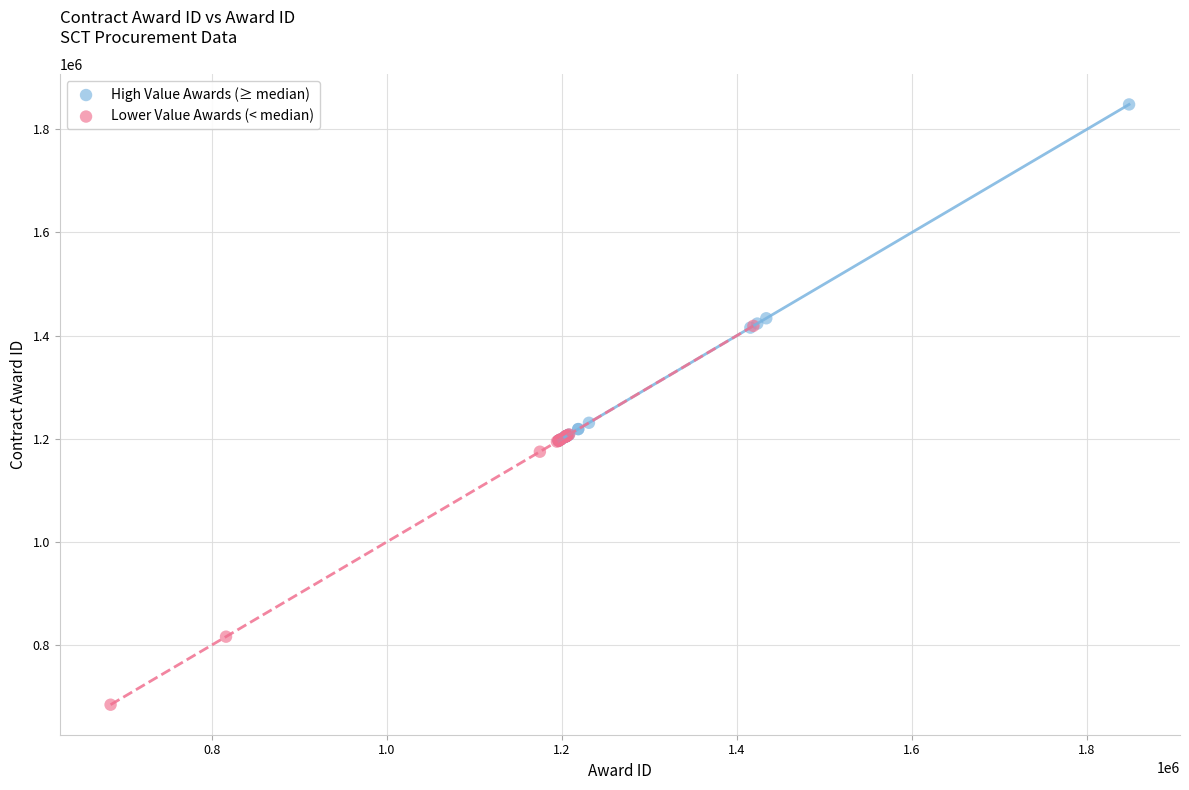

Which series has the widest spread of Y values?

Lower Value Awards (< median)